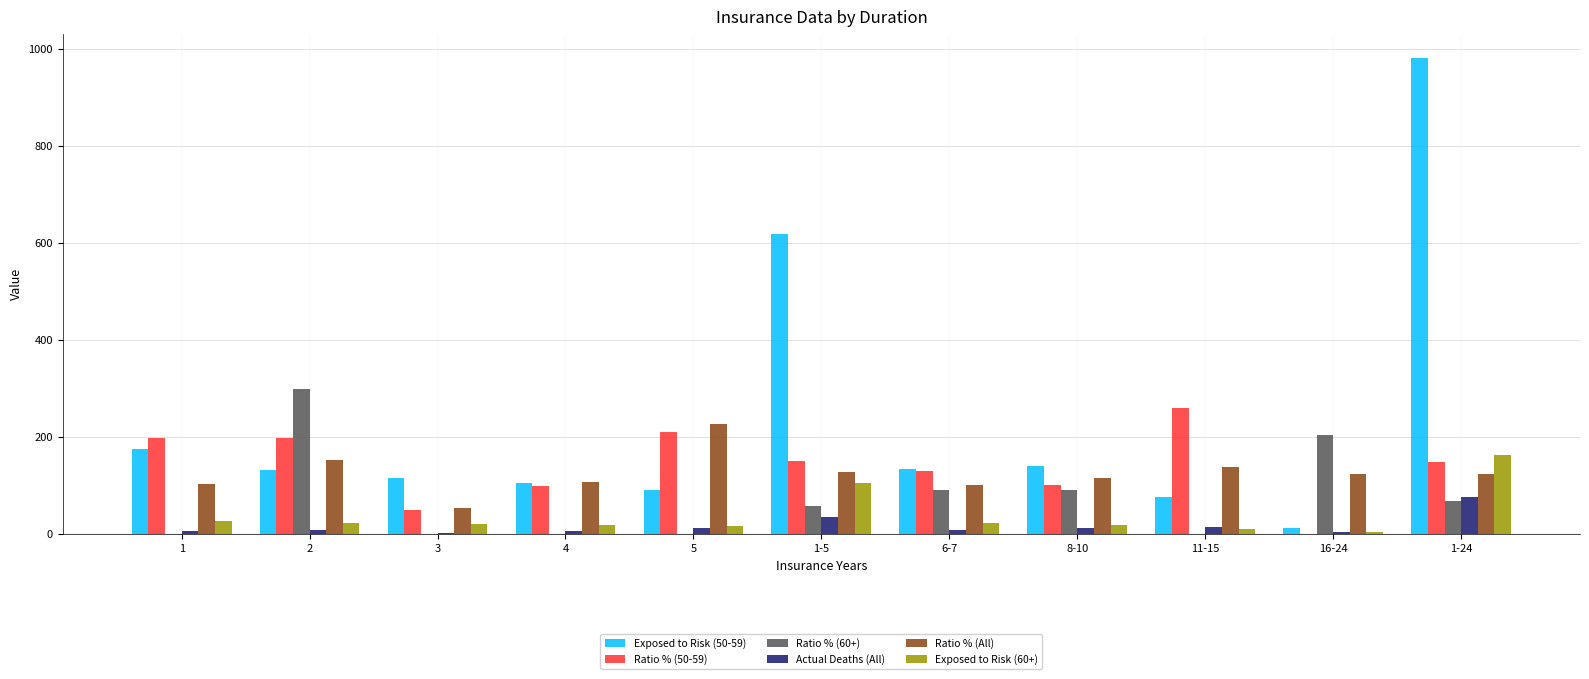

What is the greatest value displayed?

981